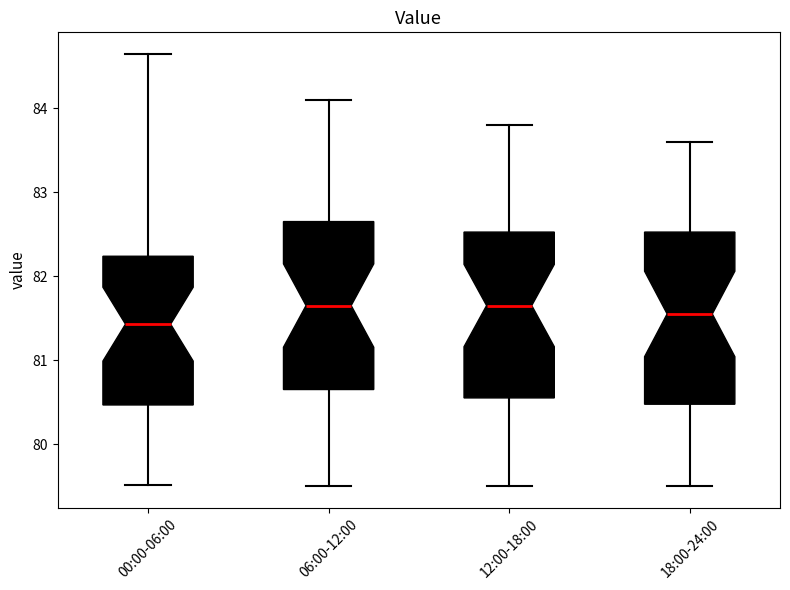

Reading left to right, transcribe this box plot: for each box, give where its median line is, the range the box spans, and where its two whiskers end, as read against the y-axis. The values are not printed on the chart, so give them approximately, as read against the axis.

00:00-06:00: median 81.4, box 80.5 to 82.2, whiskers 79.5 to 84.6
06:00-12:00: median 81.7, box 80.7 to 82.7, whiskers 79.5 to 84.1
12:00-18:00: median 81.7, box 80.6 to 82.5, whiskers 79.5 to 83.8
18:00-24:00: median 81.6, box 80.5 to 82.5, whiskers 79.5 to 83.6